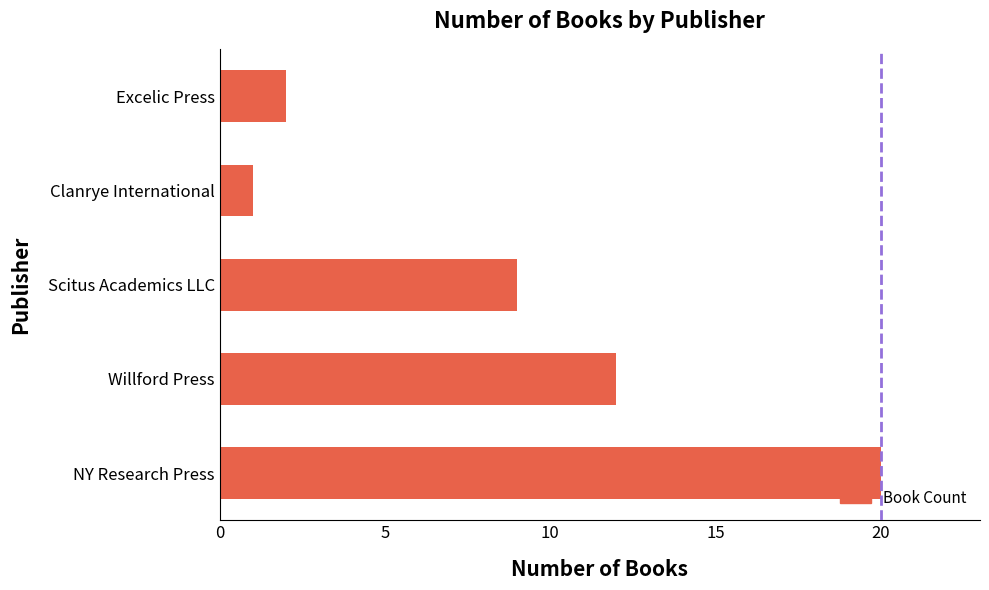

Rank the categories by value from highest to lowest.

NY Research Press, Willford Press, Scitus Academics LLC, Excelic Press, Clanrye International